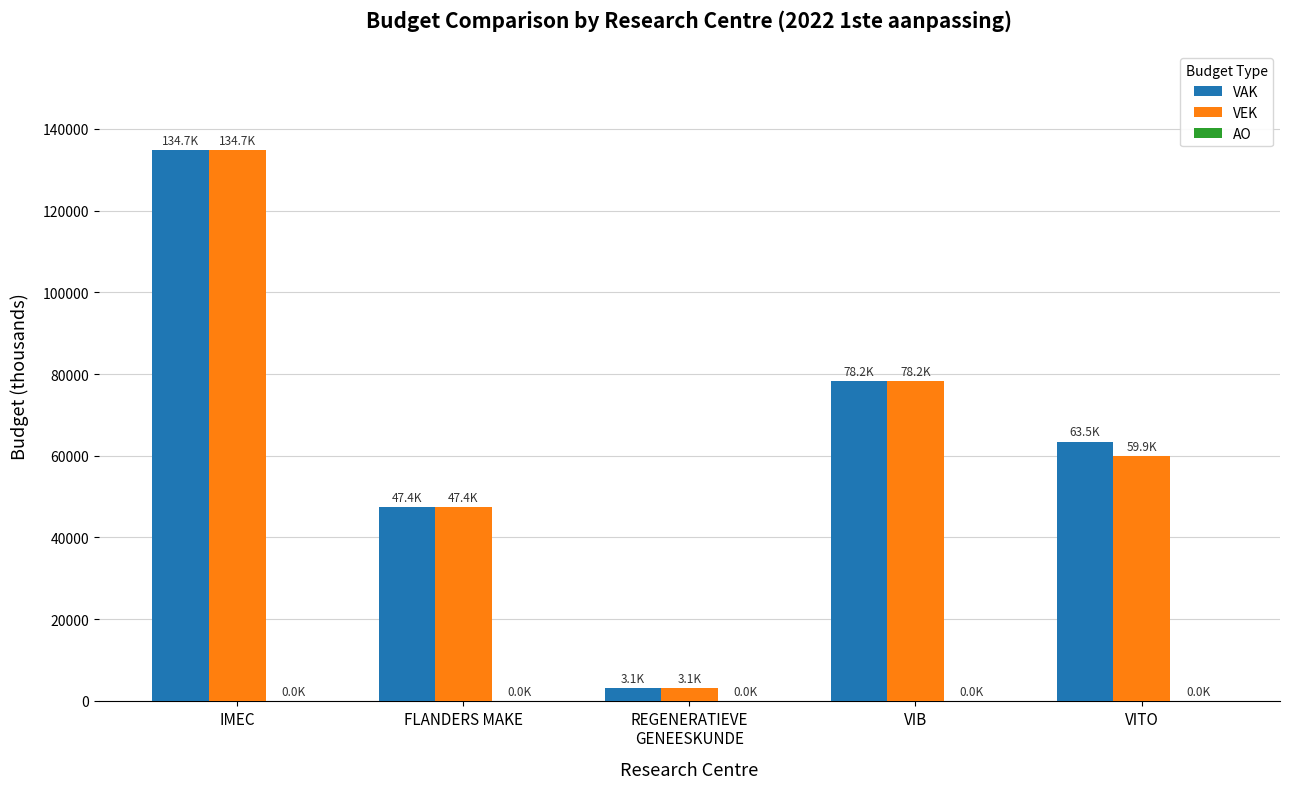

At which category is the sum across all series the highest?

IMEC